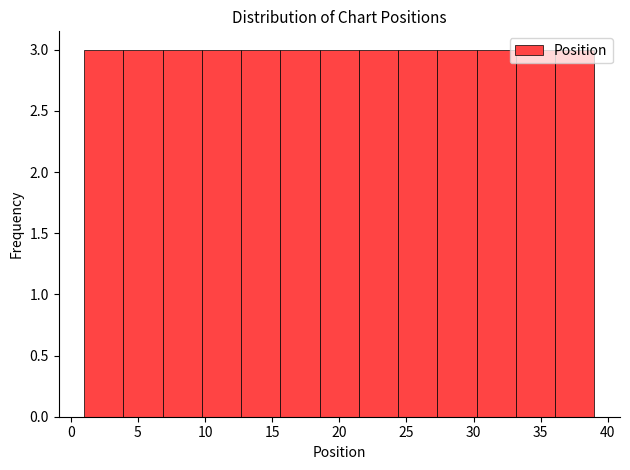

Reading left to right, list every bar in this chart as the range it spans on the x-axis followed by its height. Neither the bar edges nor the heights are printed on the chart, so give them approximately, as read against the axes.

1.0 to 4.0: 3
4.0 to 7.0: 3
7.0 to 10.0: 3
10.0 to 12.5: 3
12.5 to 15.5: 3
15.5 to 18.5: 3
18.5 to 21.5: 3
21.5 to 24.5: 3
24.5 to 27.5: 3
27.5 to 30.0: 3
30.0 to 33.0: 3
33.0 to 36.0: 3
36.0 to 39.0: 3